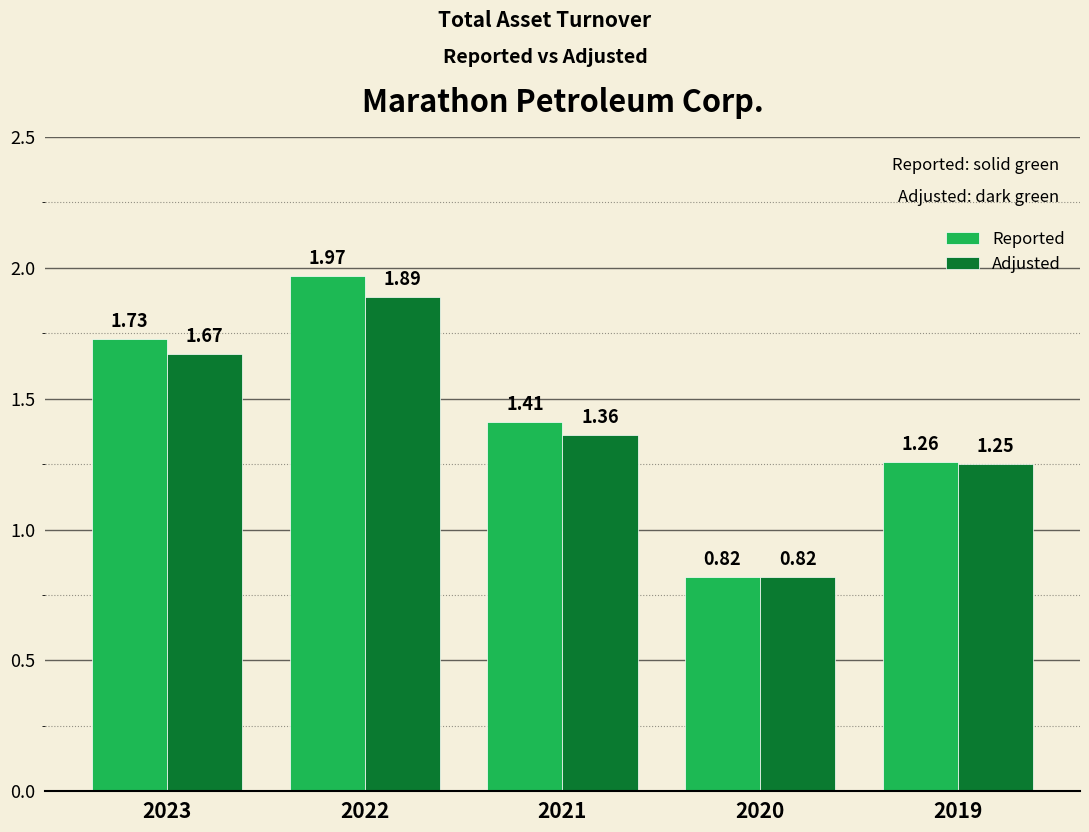

Which series has the widest spread of values?

Reported